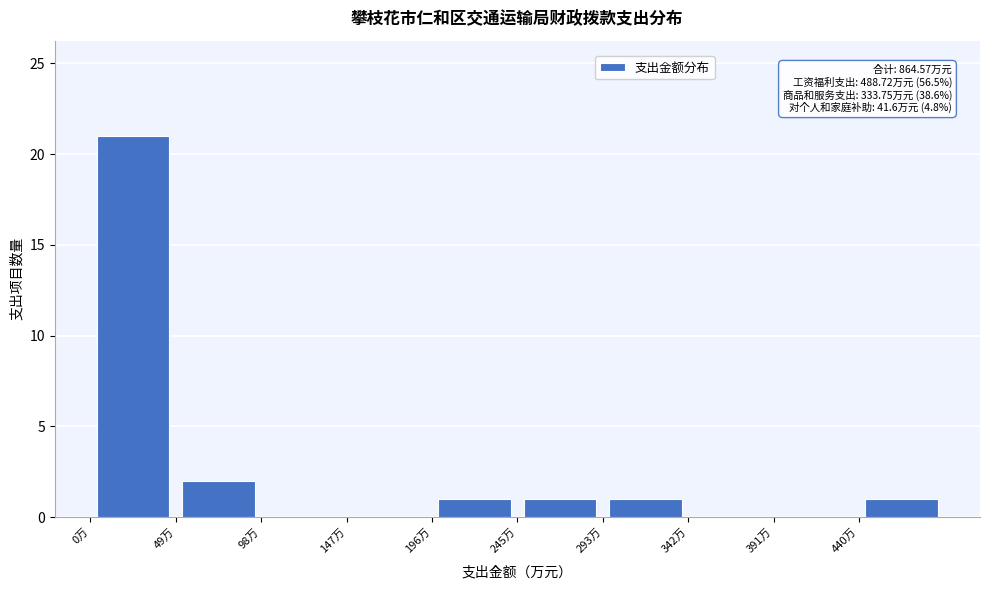

Over which range of the x-axis is the bar tallest?

0 to 50